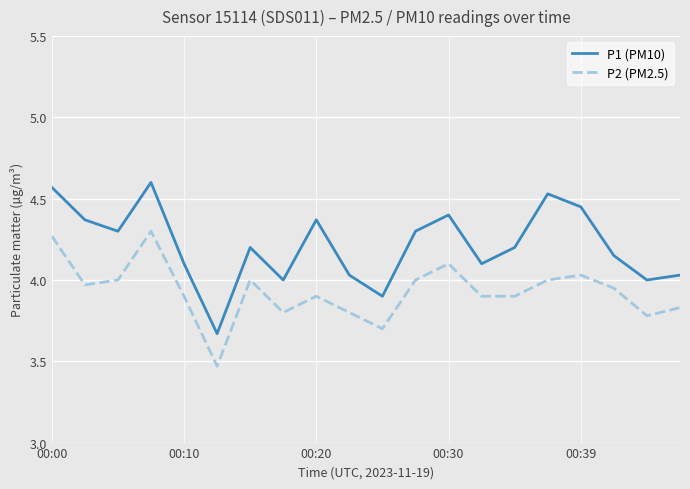

What is the difference between the maximum and minimum values in the P2 (PM2.5) series?

0.8